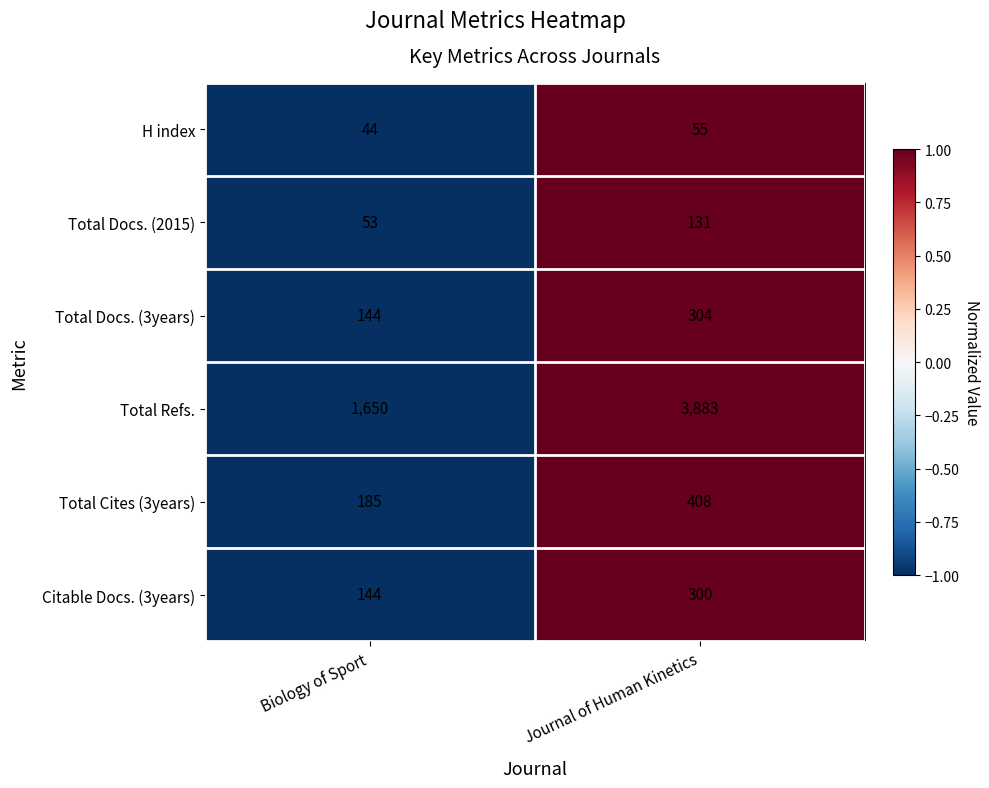

Which series has the largest total across all categories?

Total Refs.